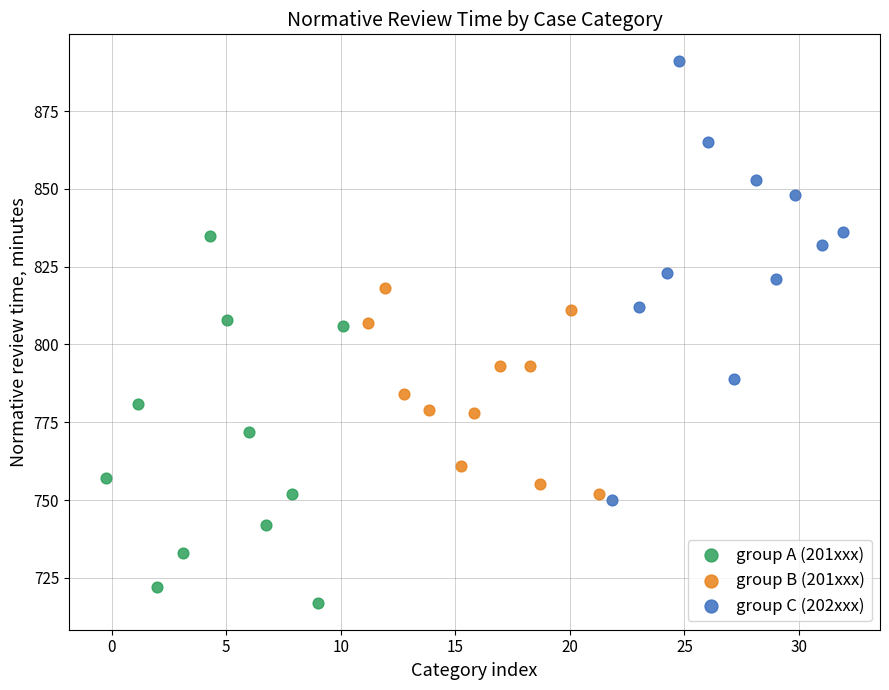

Which series contains the lowest Y value?

group A (201xxx)